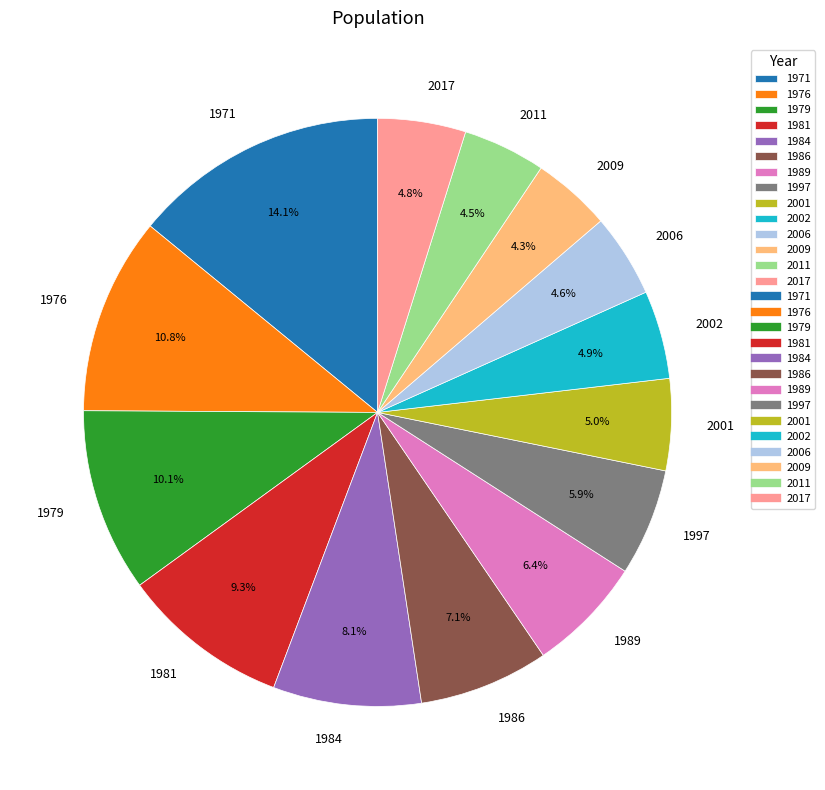

How many segments does this pie chart have?

14